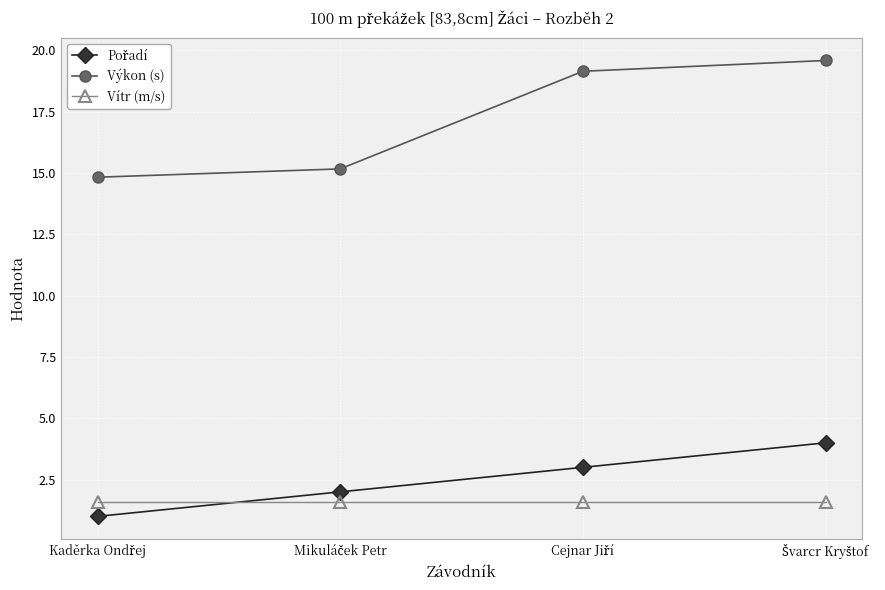

Which series has the largest total across all categories?

Výkon (s)